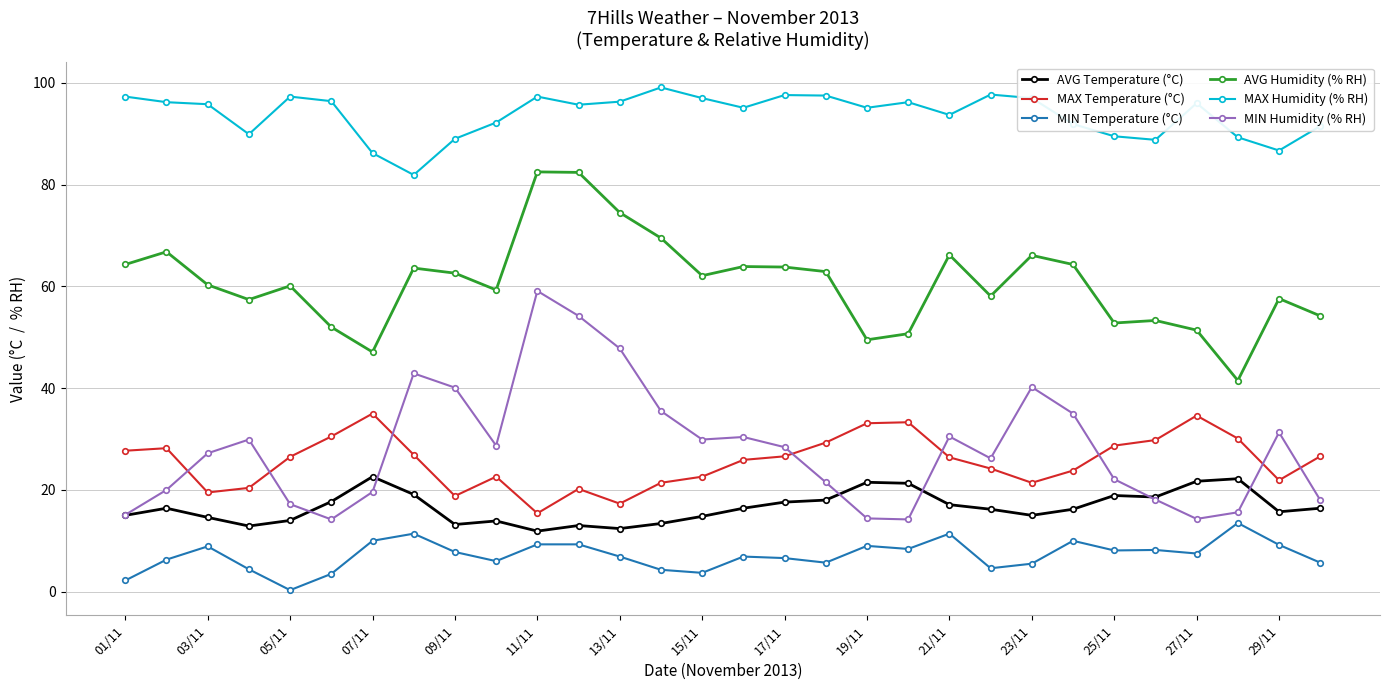

Which series has the widest spread of values?

MIN Humidity (% RH)